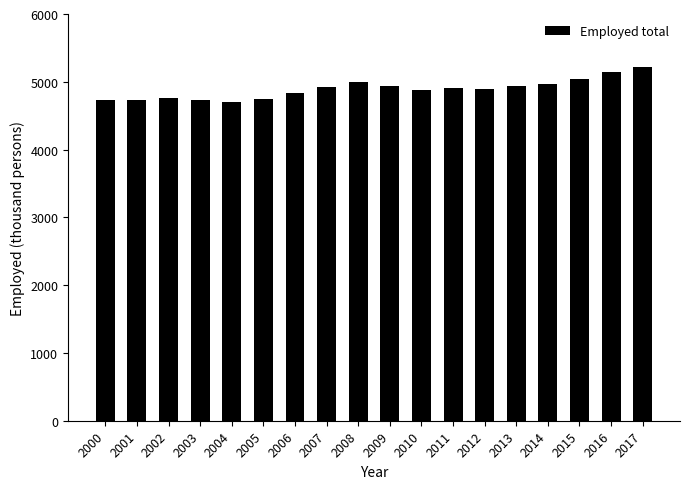

Are the bars horizontal?

No